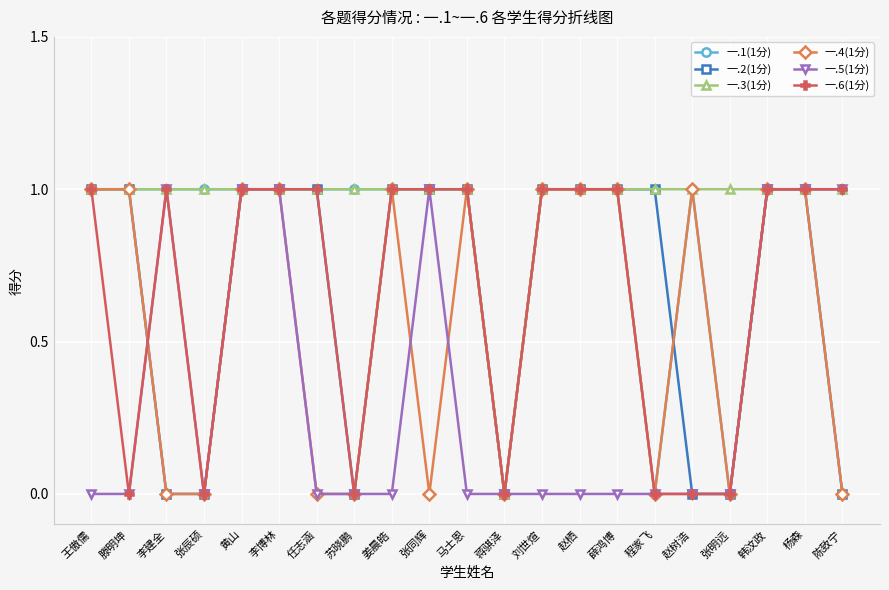

Is it true that 一.4(1分) equals 1 at 程家飞?

False